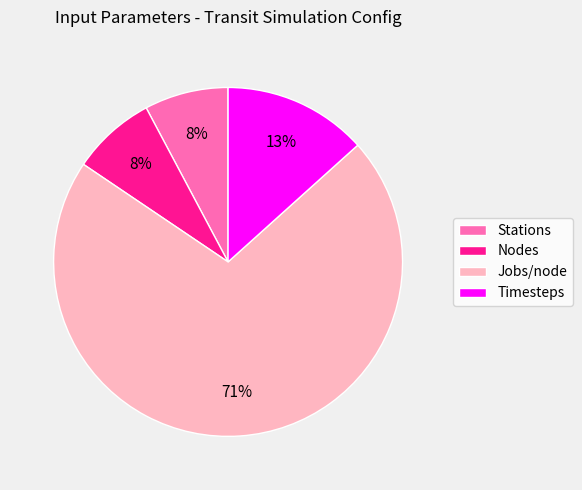

What is the ratio of the value at Timesteps to the value at Jobs/node?

0.2